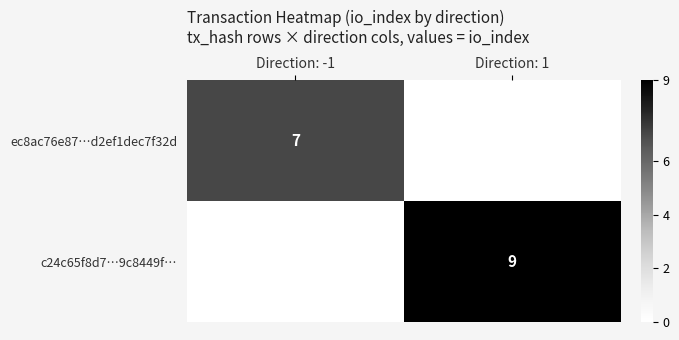

Is the value of ec8ac76e87…d2ef1dec7f32d at Direction: -1 greater than the value of c24c65f8d7…9c8449f… at Direction: 1?

No